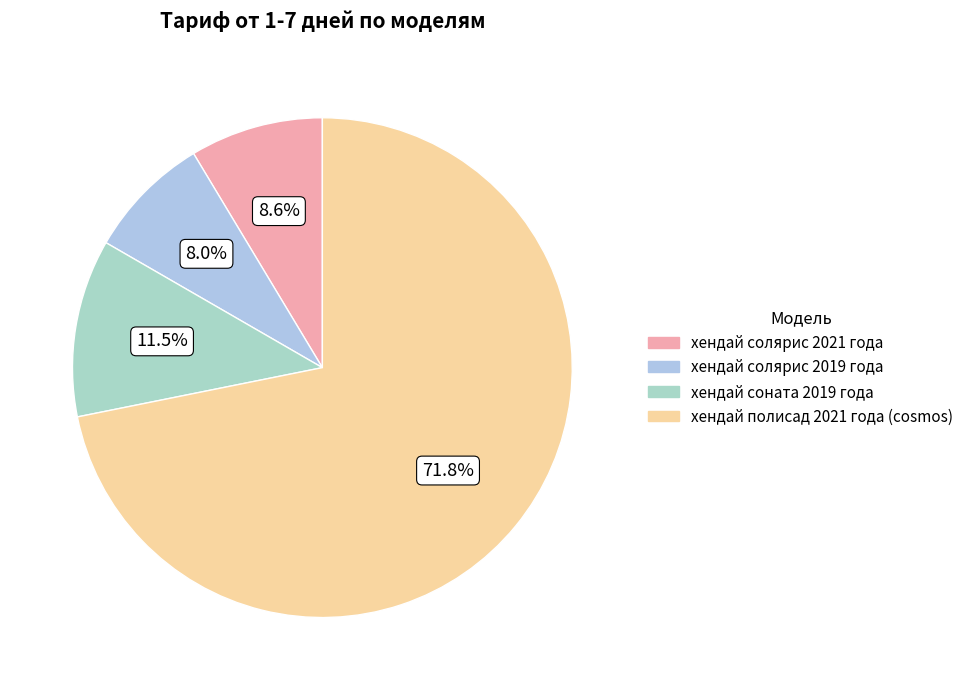

To the nearest percent, what is the difference between the хендай полисад 2021 года (cosmos) and хендай соната 2019 года slice percentages?

60%